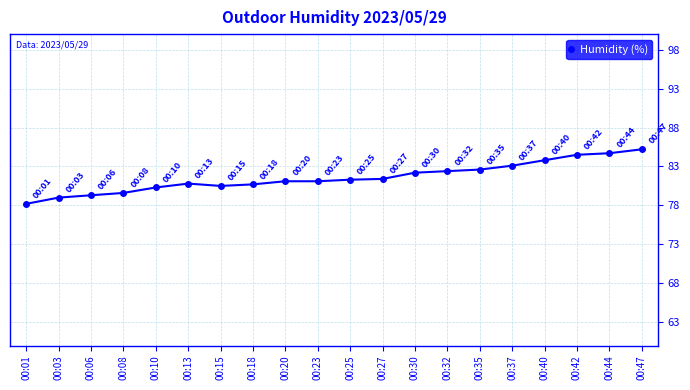

What is the change in value from 00:10 to 00:37?

+2.8